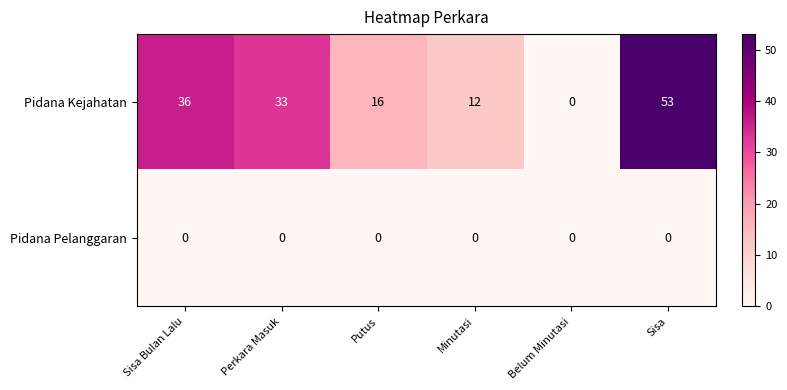

What is the sum of all Pidana Kejahatan values?

150